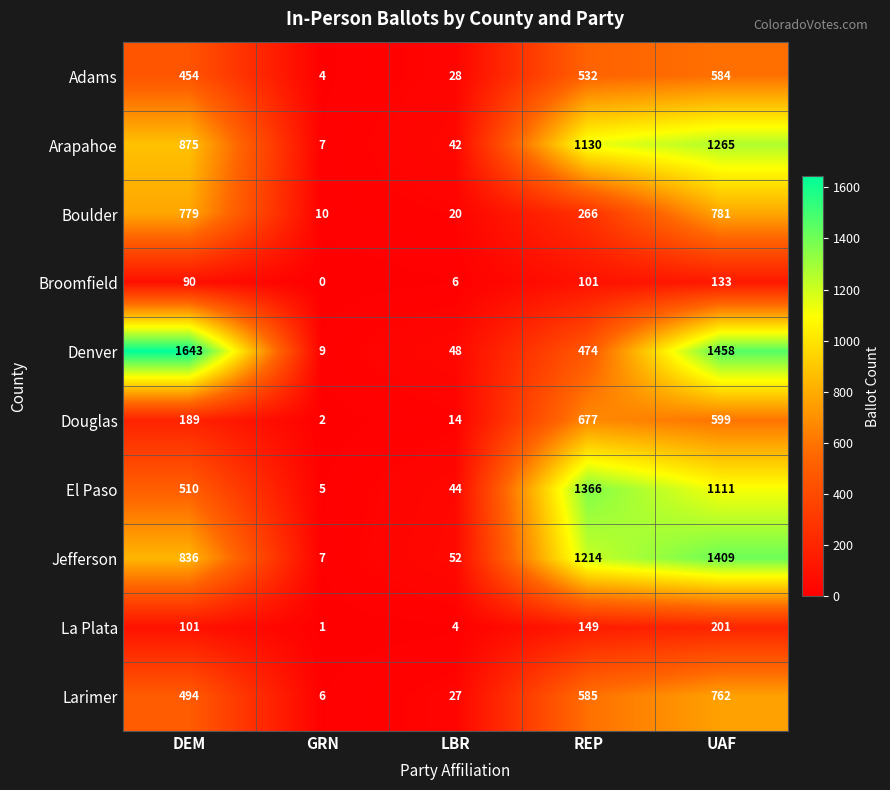

How many values in the Larimer series are below 494?

2